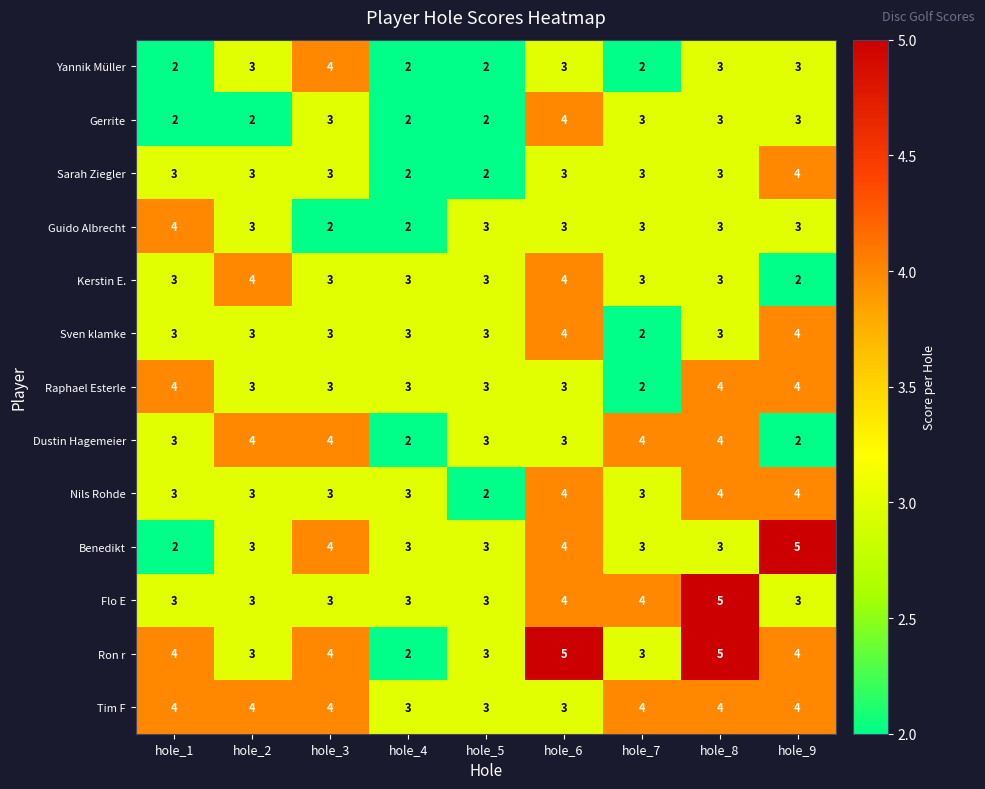

What is the sum of the Yannik Müller values at hole_2 and hole_9?

6